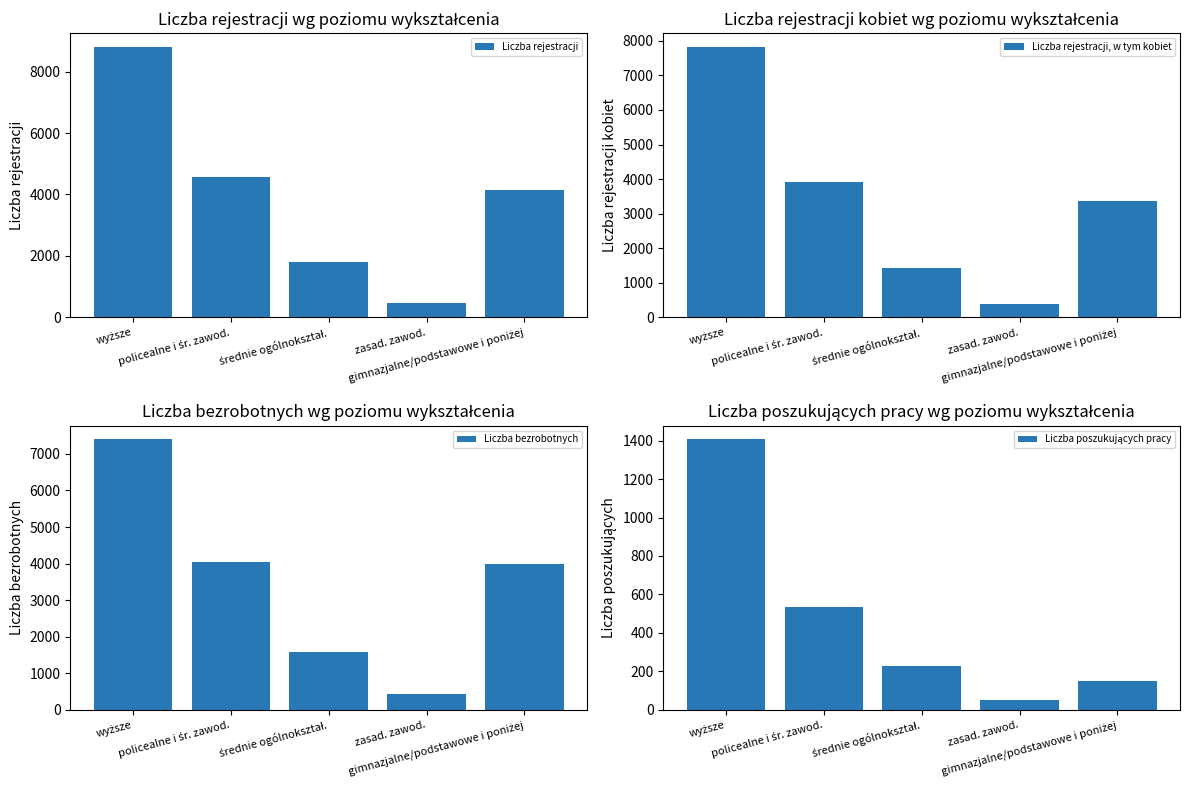

Which series has the largest total across all categories?

Liczba rejestracji